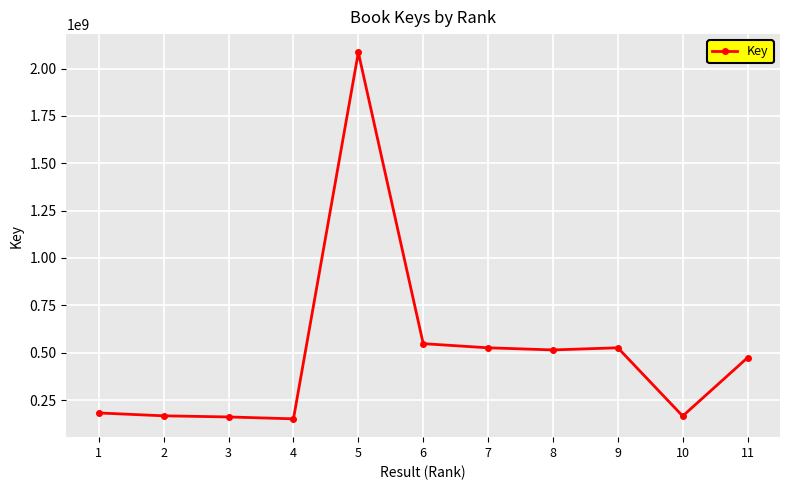

How many data points are less than 473884256?

5